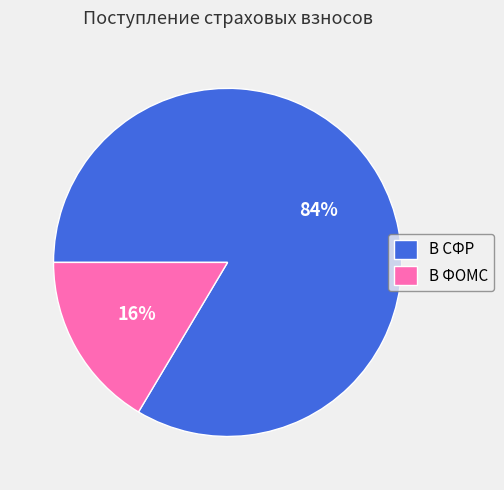

Is the sum of В ФОМС and В СФР greater than half?

Yes